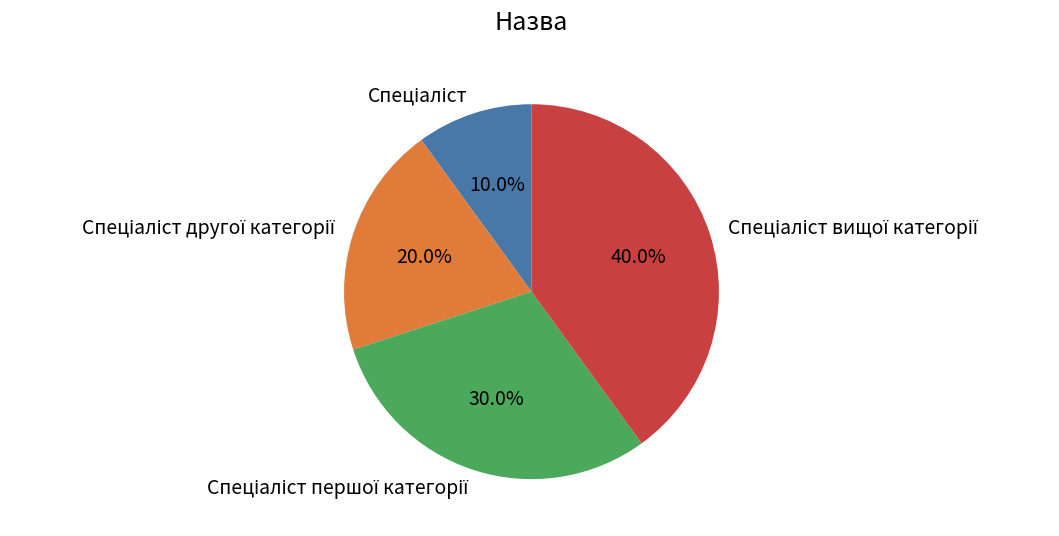

Is there any slice that represents more than half of the pie?

No